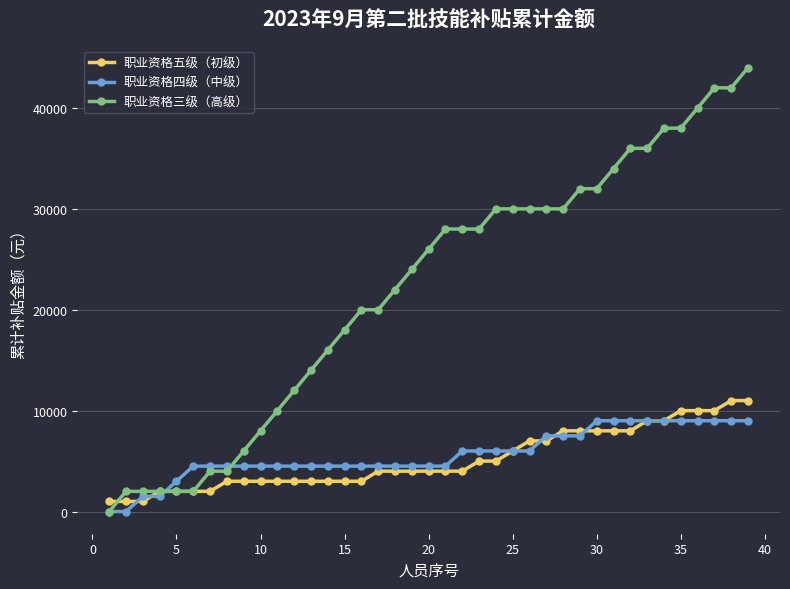

Which series has the largest range (max minus min)?

职业资格三级（高级）